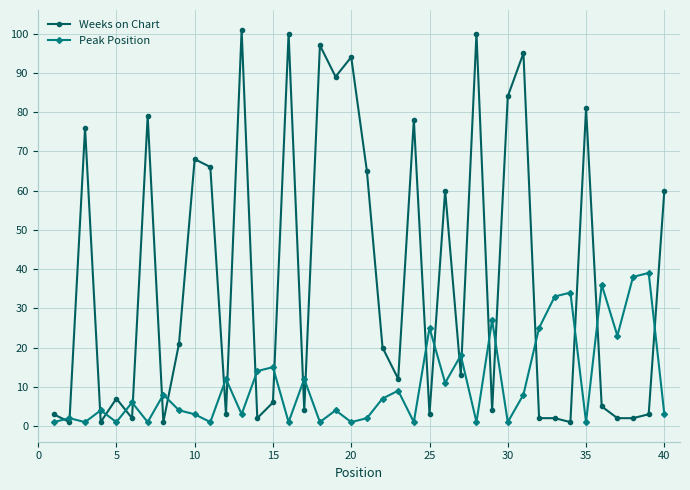

What is the highest value of the Peak Position series?

39